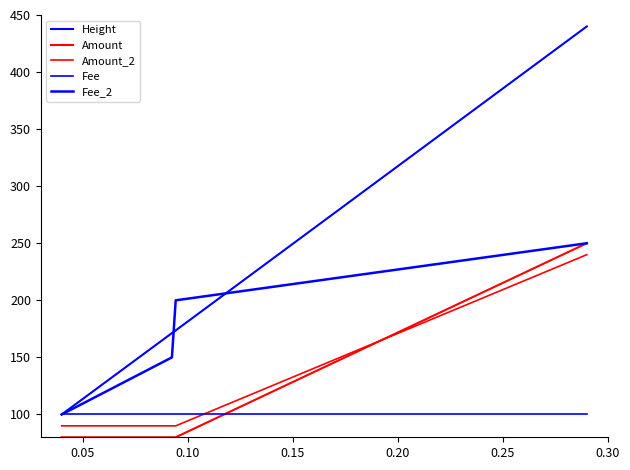

How many lines are shown in the chart?

5